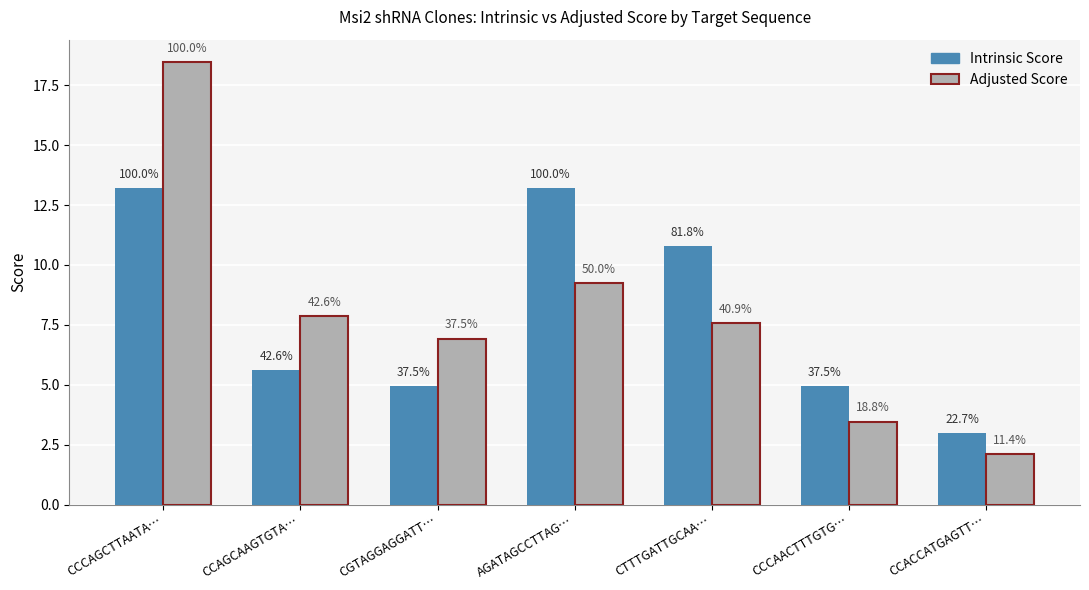

Is the value of Adjusted Score at CCCAACTTTGTG… greater than the value of Intrinsic Score at CCCAGCTTAATA…?

No